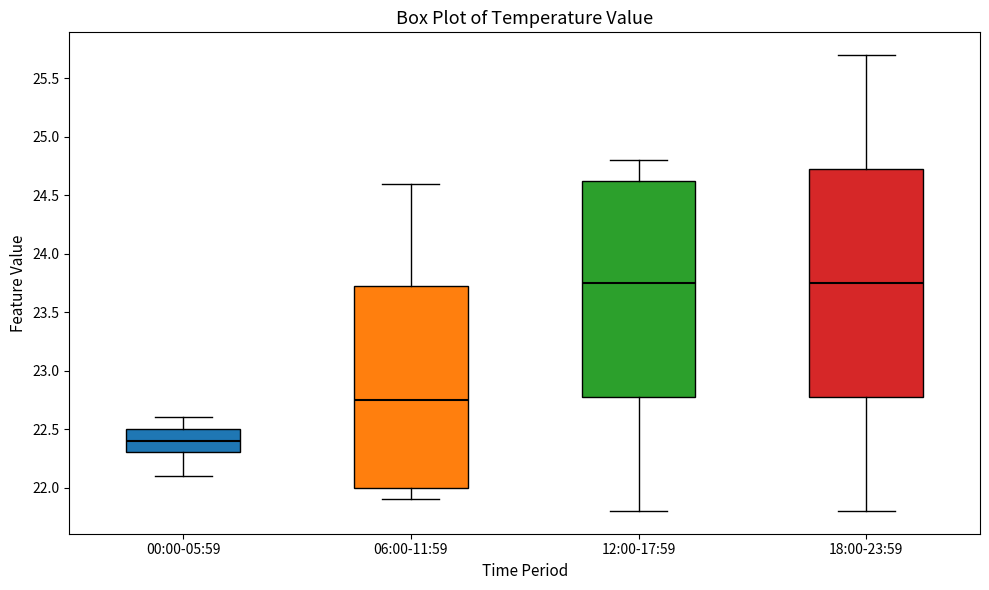

Comparing the boxes themselves (not the whiskers), which one is the tallest?

18:00-23:59